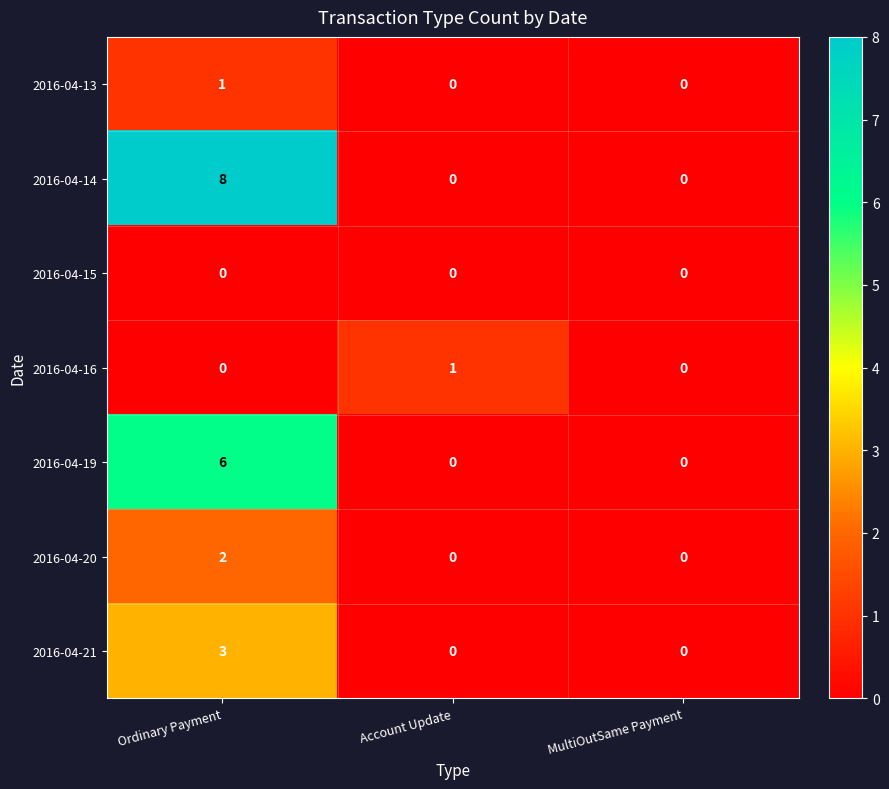

Which category has the highest value across all series?

Ordinary Payment